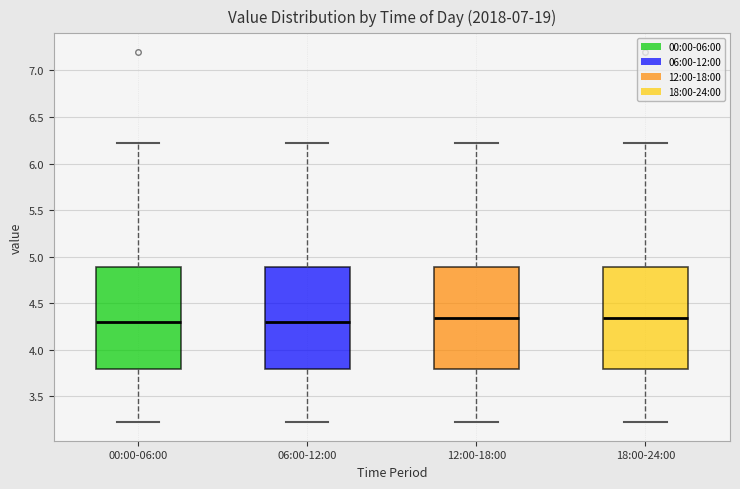

Where does the lower whisker of the box for 06:00-12:00 end on the y-axis? The values are not printed on the chart, so give them approximately, as read against the axis.

3.20